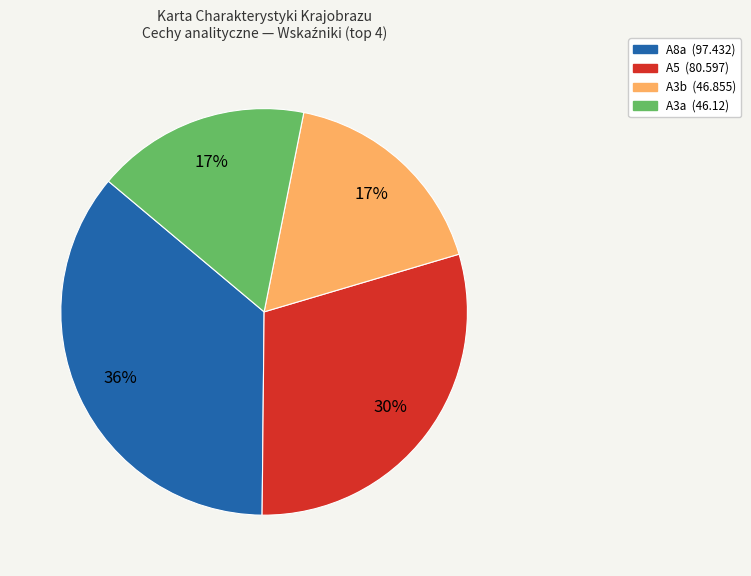

Does any single category account for the majority?

No